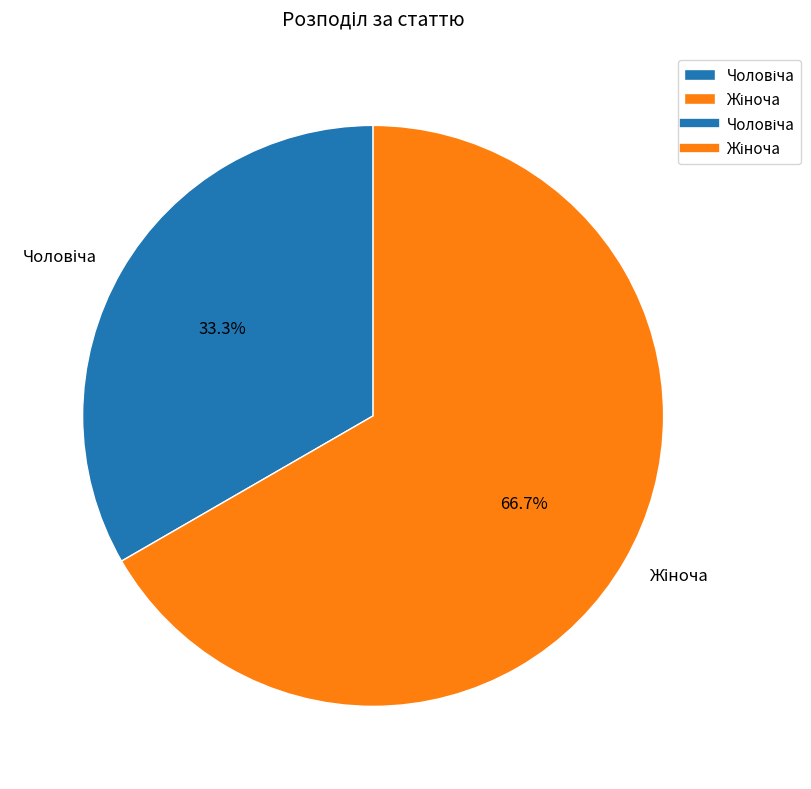

Is there a majority slice in this chart?

Yes